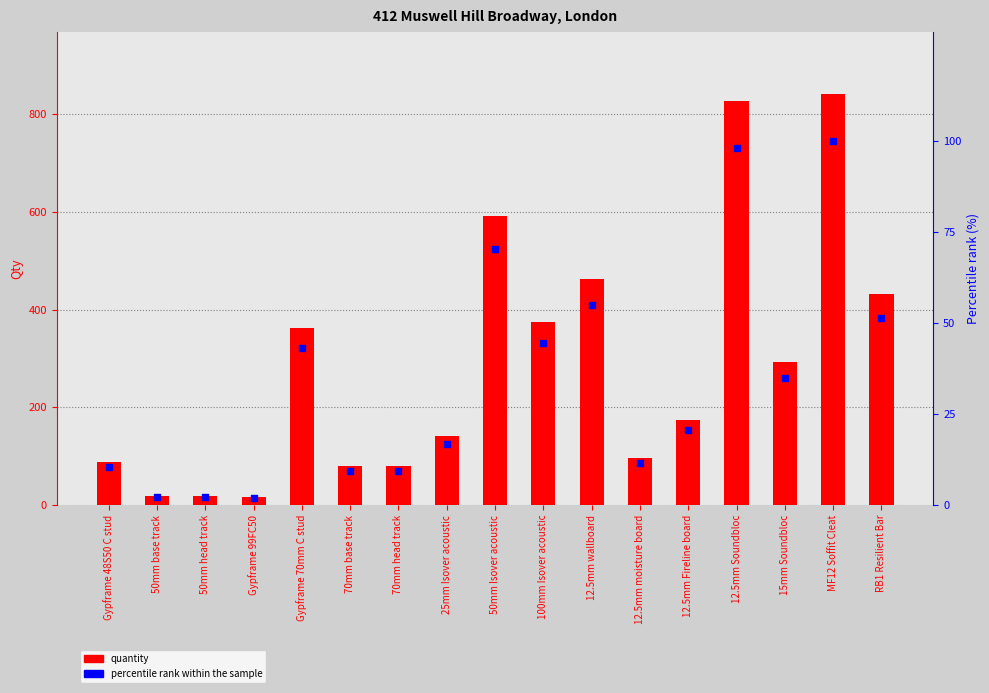

Which series has the largest total across all categories?

quantity